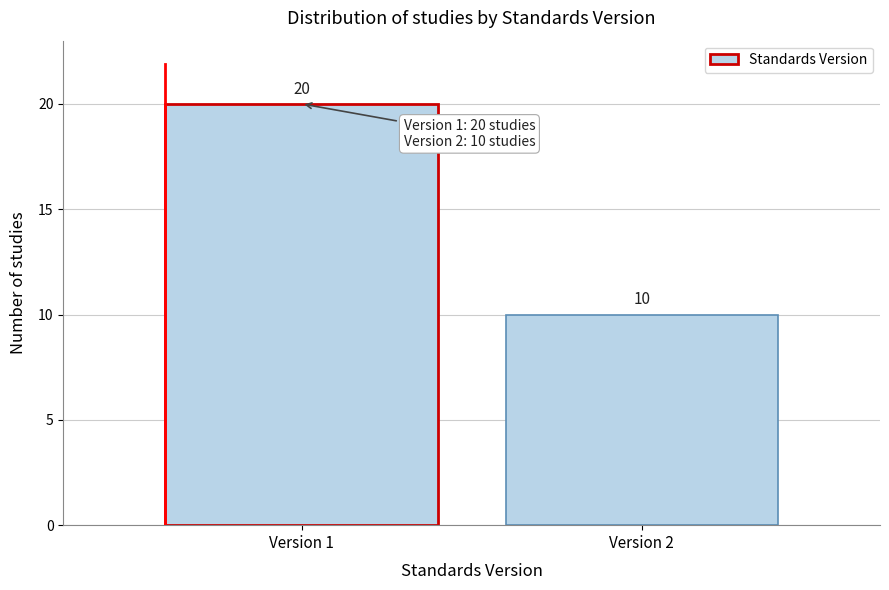

Reading left to right, extract all data points from this chart.

Version 1=20	Version 2=10